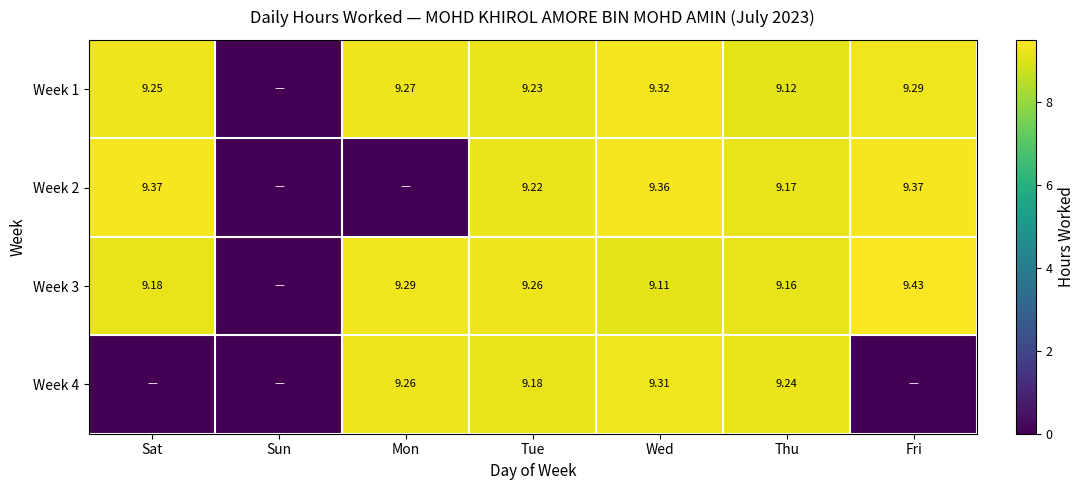

Is the value of Week 2 at Tue greater than the value of Week 4 at Tue?

Yes